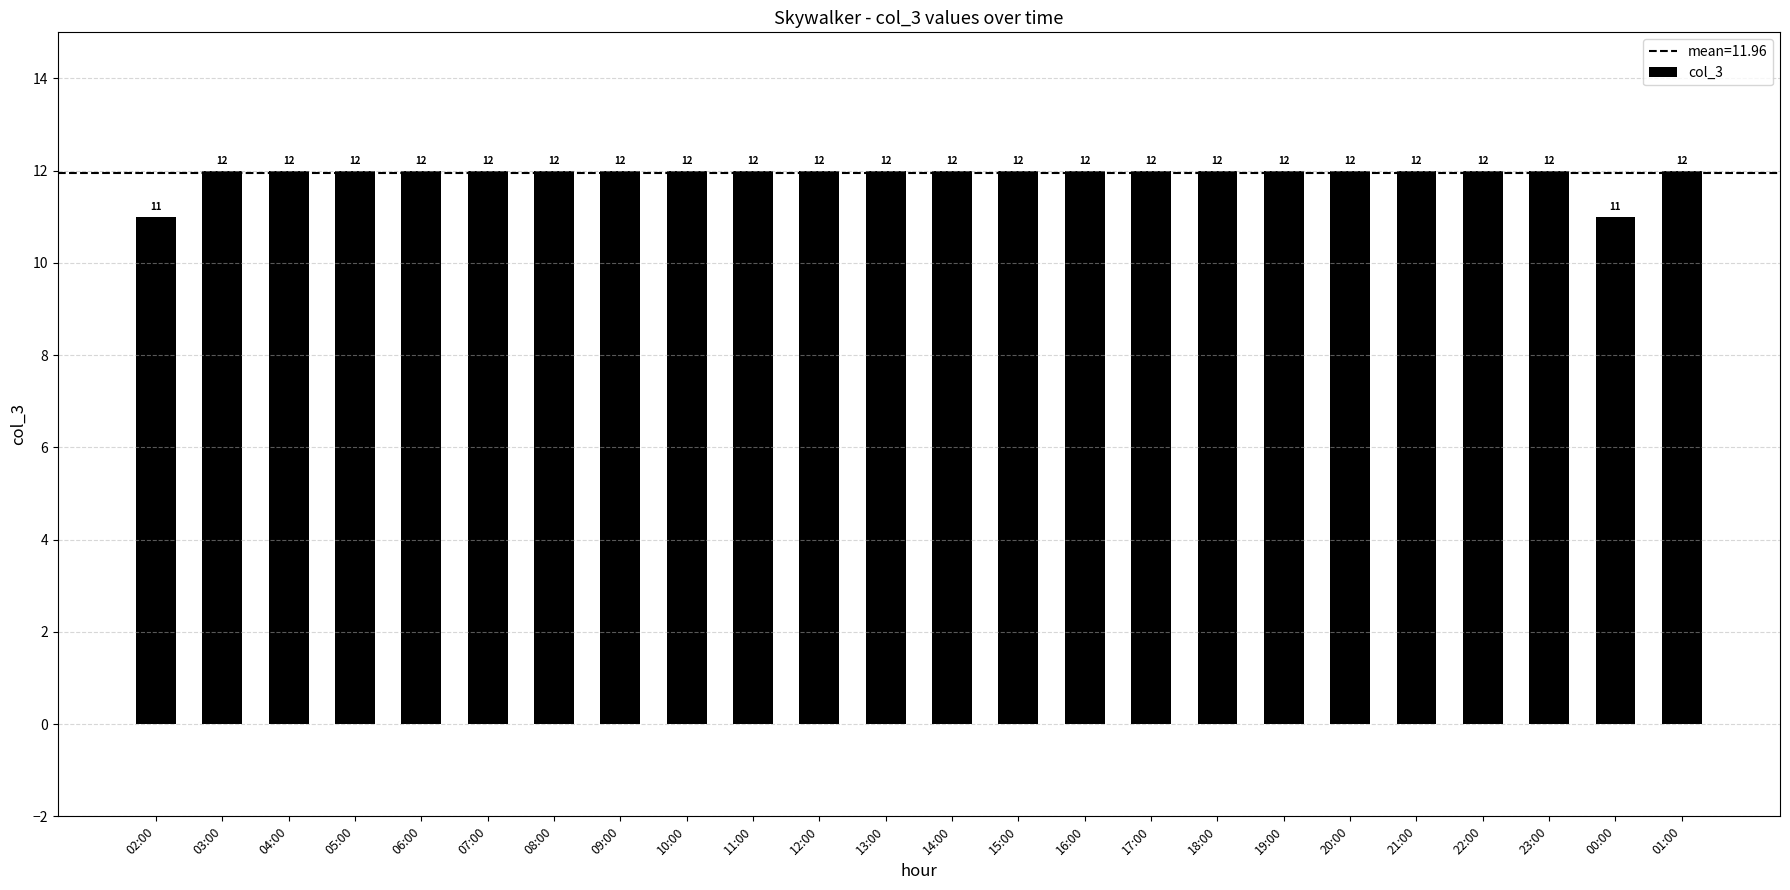

Reading right to left, what are all the values shown in this chart?

12	11	12	12	12	12	12	12	12	12	12	12	12	12	12	12	12	12	12	12	12	12	12	11